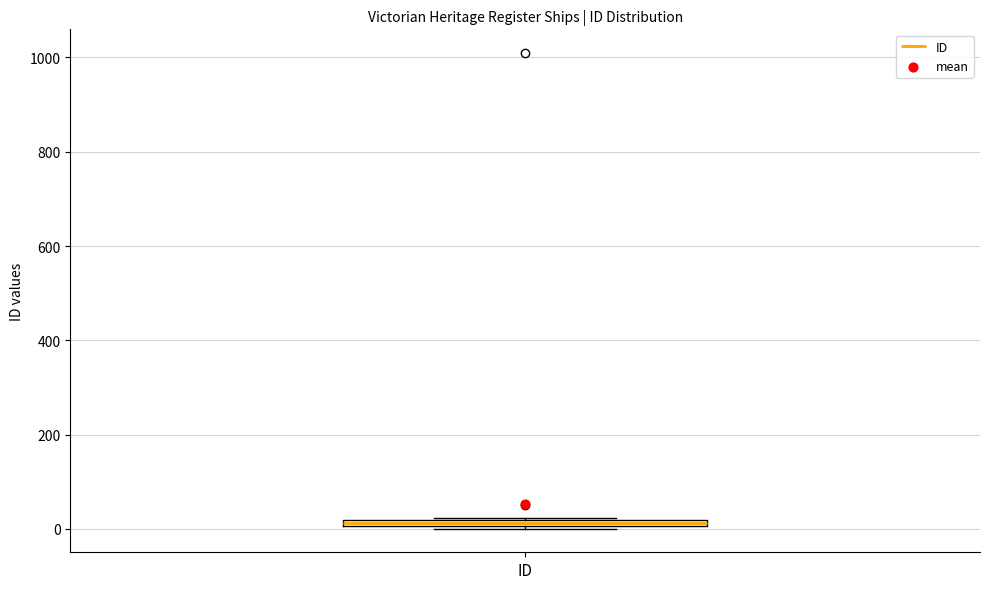

Where is the lower edge of the box for ID on the y-axis? The values are not printed on the chart, so give them approximately, as read against the axis.

0